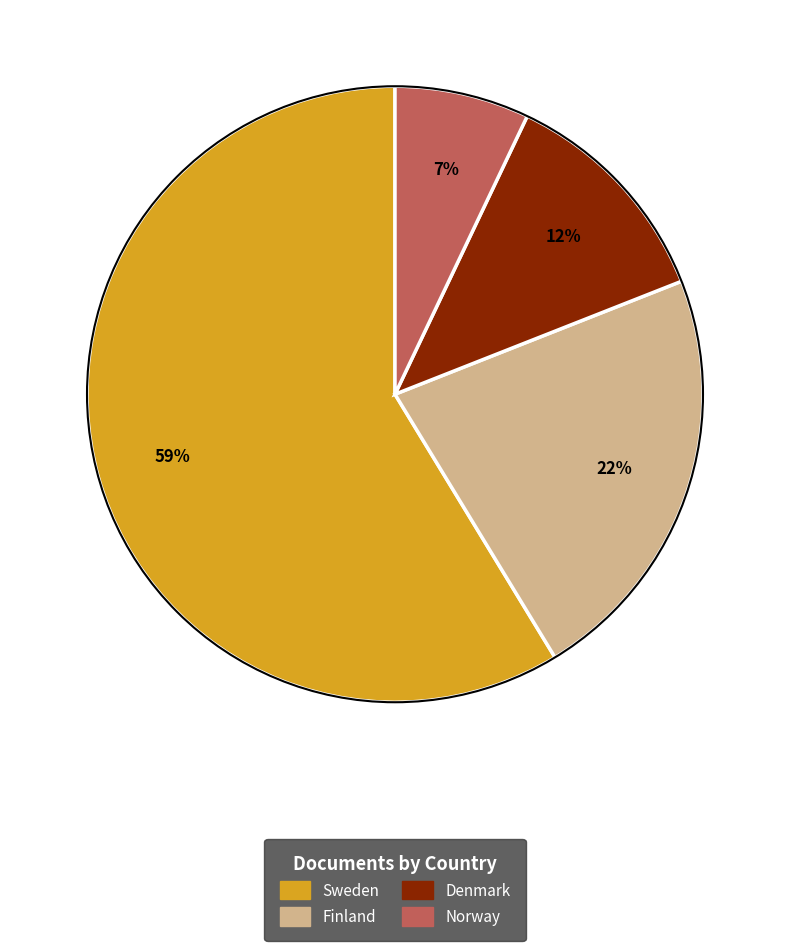

How many slices are in this pie chart?

4